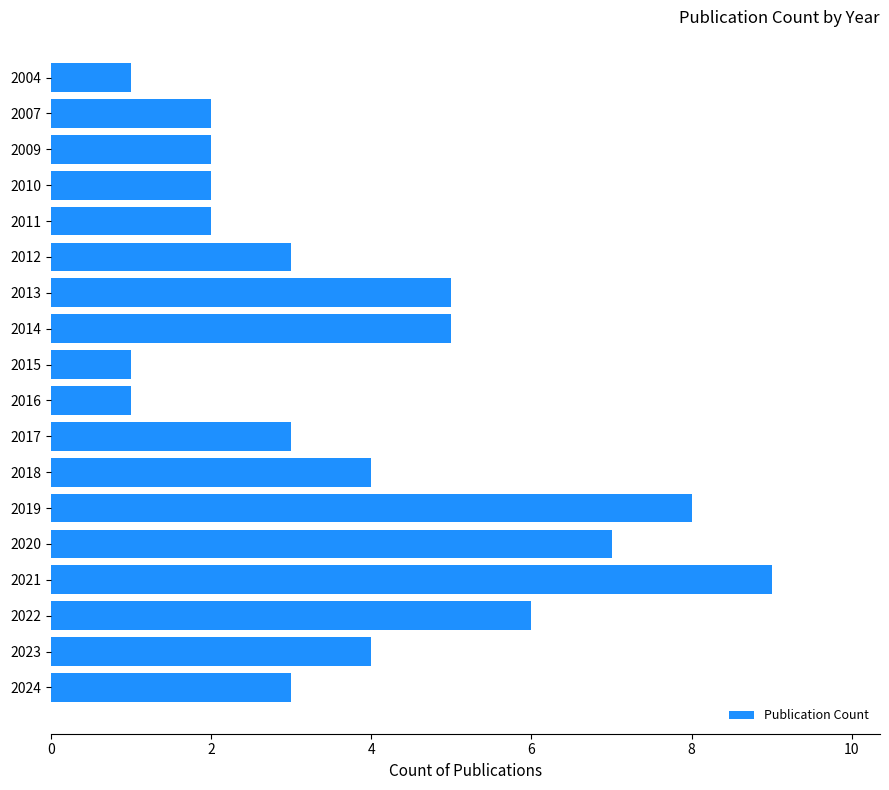

How many series are shown in this chart?

1